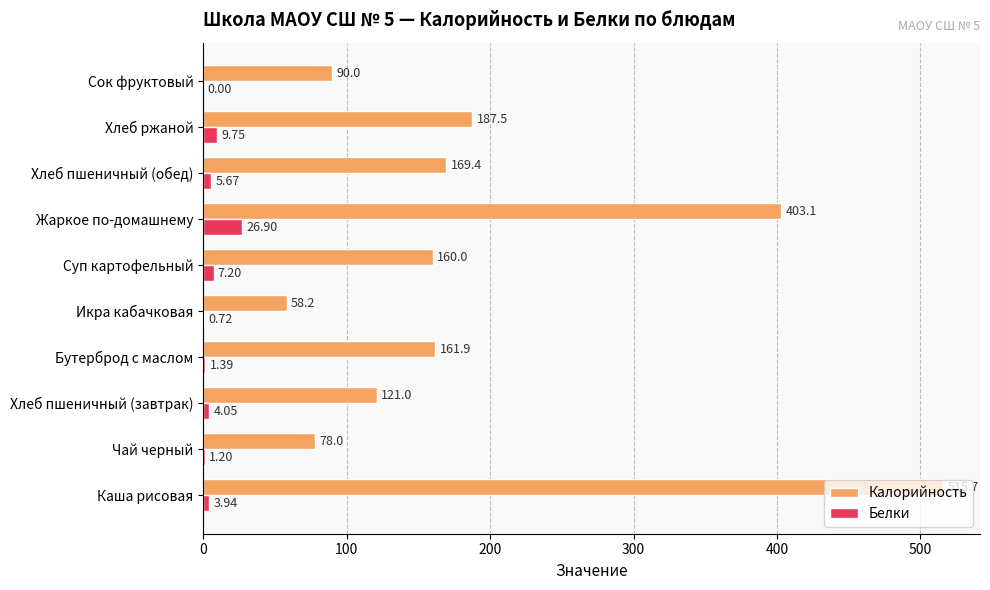

At which category does the chart reach its peak across all series?

Каша рисовая